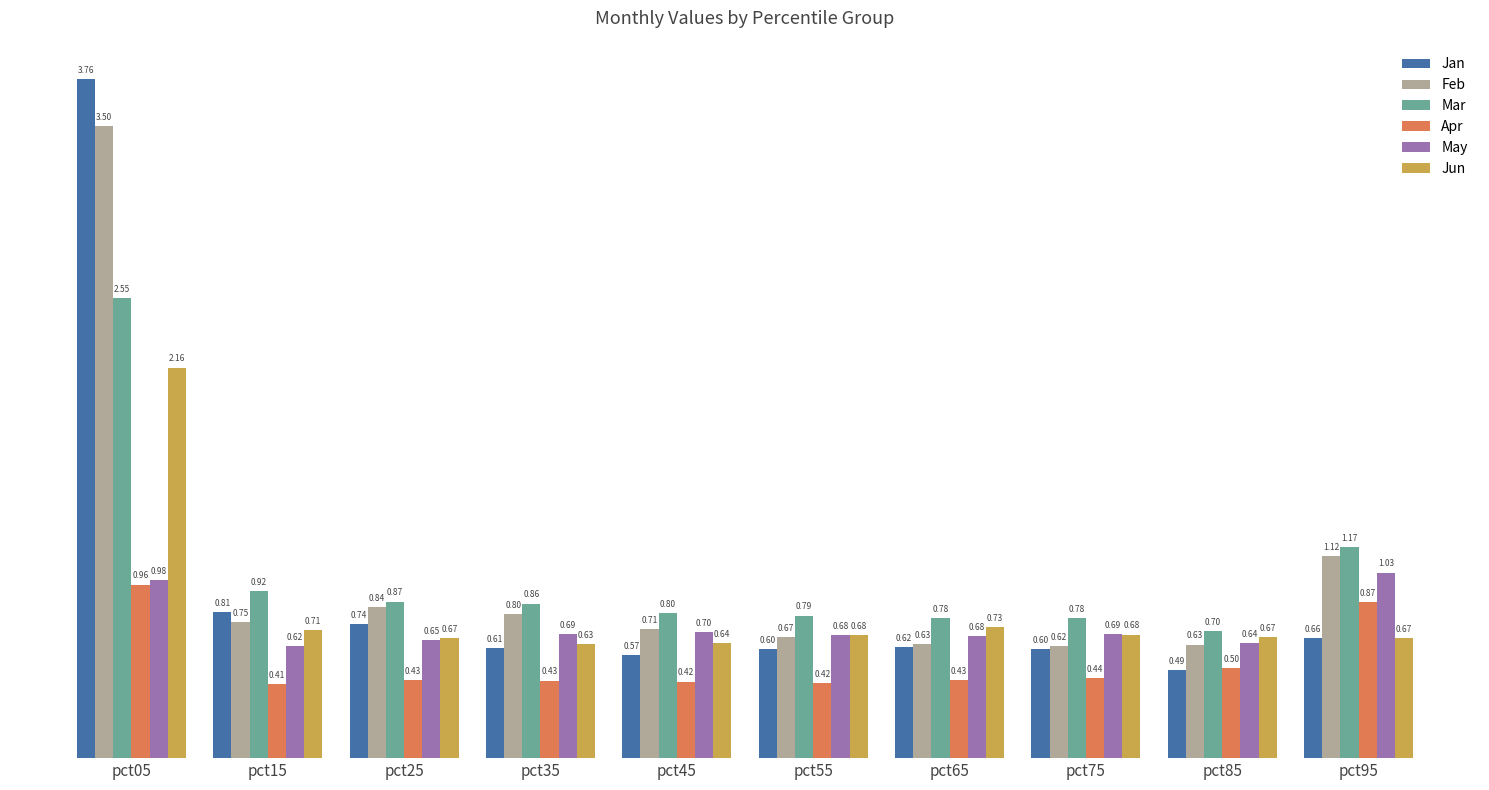

At which label is May closest to 0?

pct15